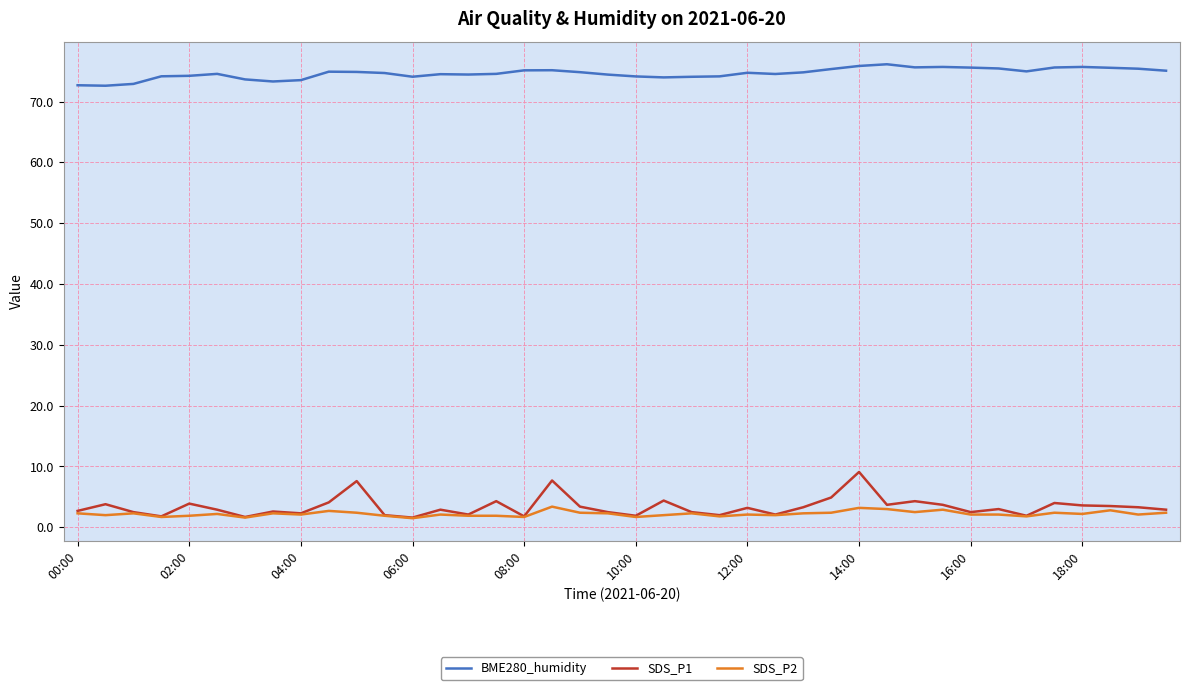

True or false: BME280_humidity and SDS_P1 intersect in this chart.

False